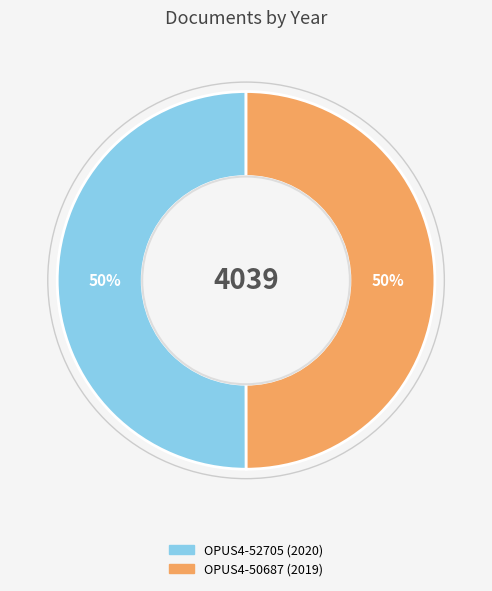

Combined, do OPUS4-50687 and OPUS4-52705 account for over 50%?

Yes